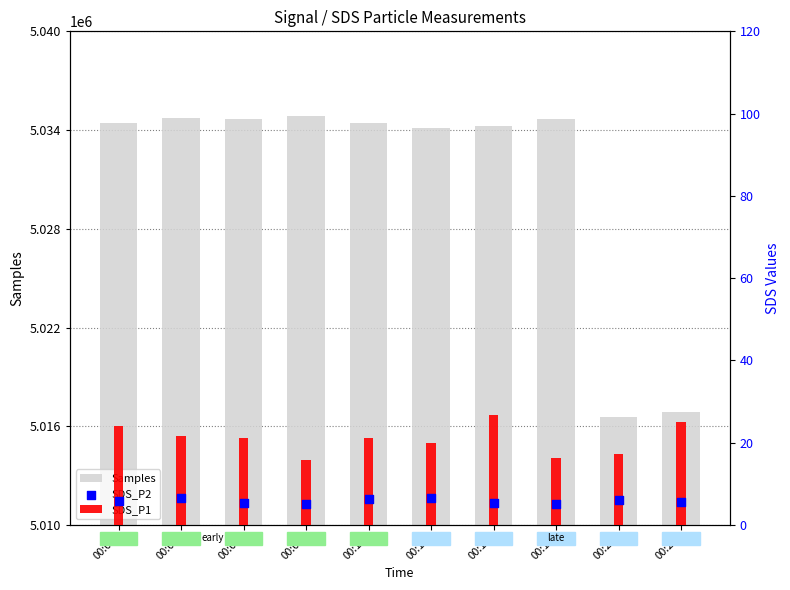

Is the value of Samples at 00:00 greater than the value of SDS_P2 at 00:13?

Yes